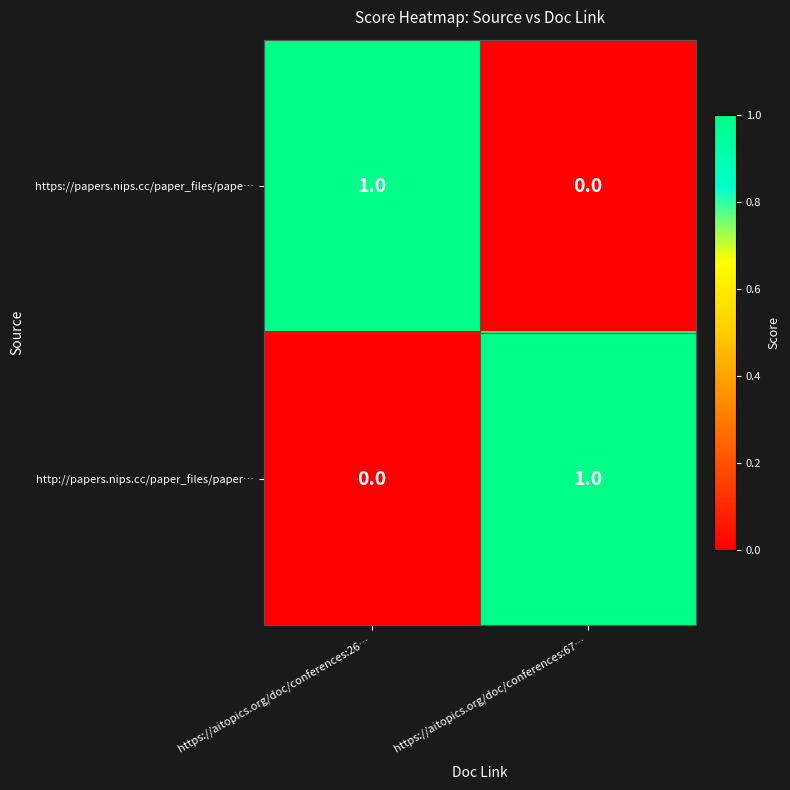

Reading left to right, list all the values displayed in this chart.

https://papers.nips.cc/paper_files/pape…: 1	0
http://papers.nips.cc/paper_files/paper…: 0	1